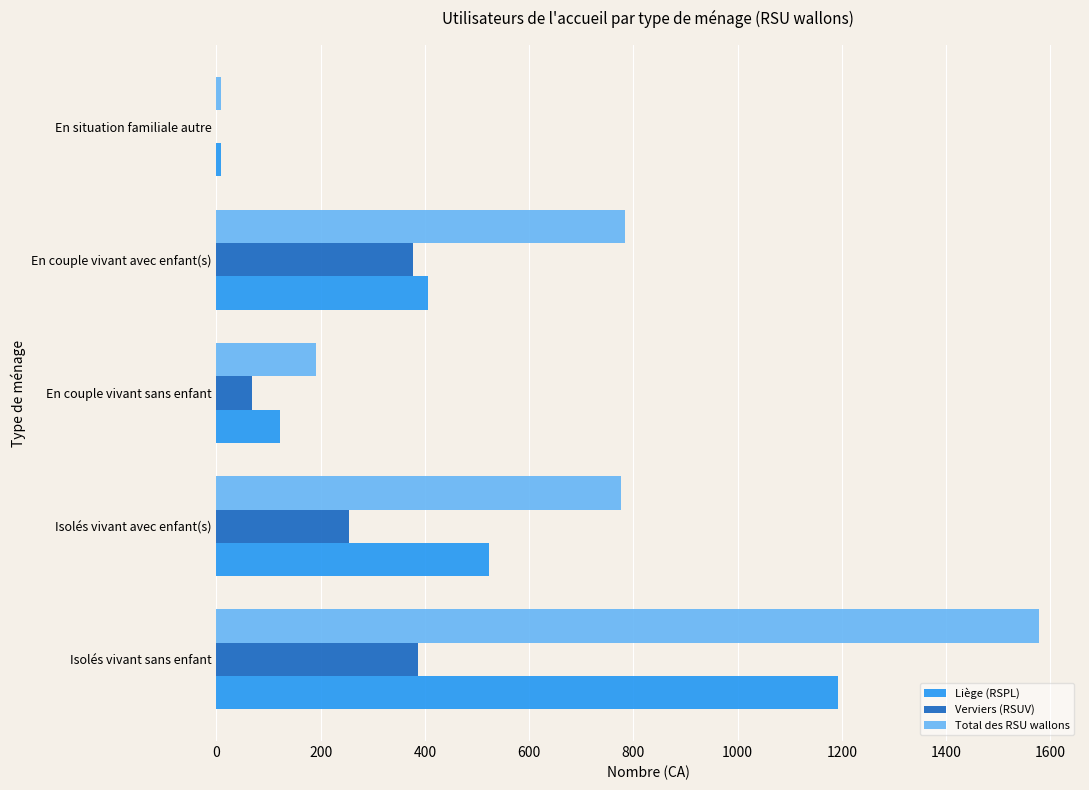

Which series has the widest spread of values?

Total des RSU wallons